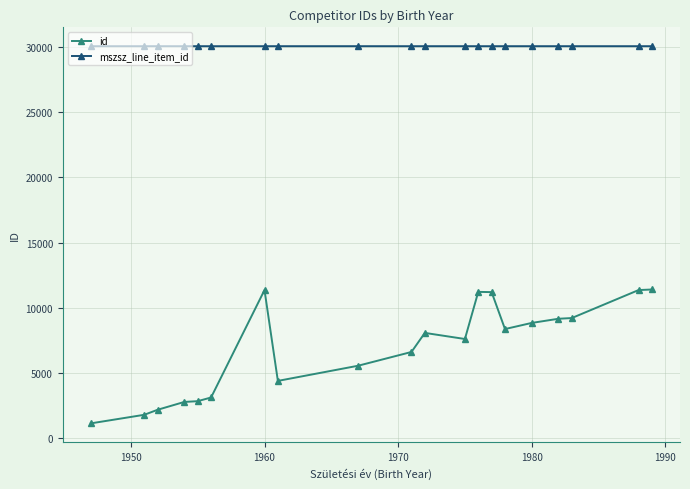

Which series has the widest spread of values?

id